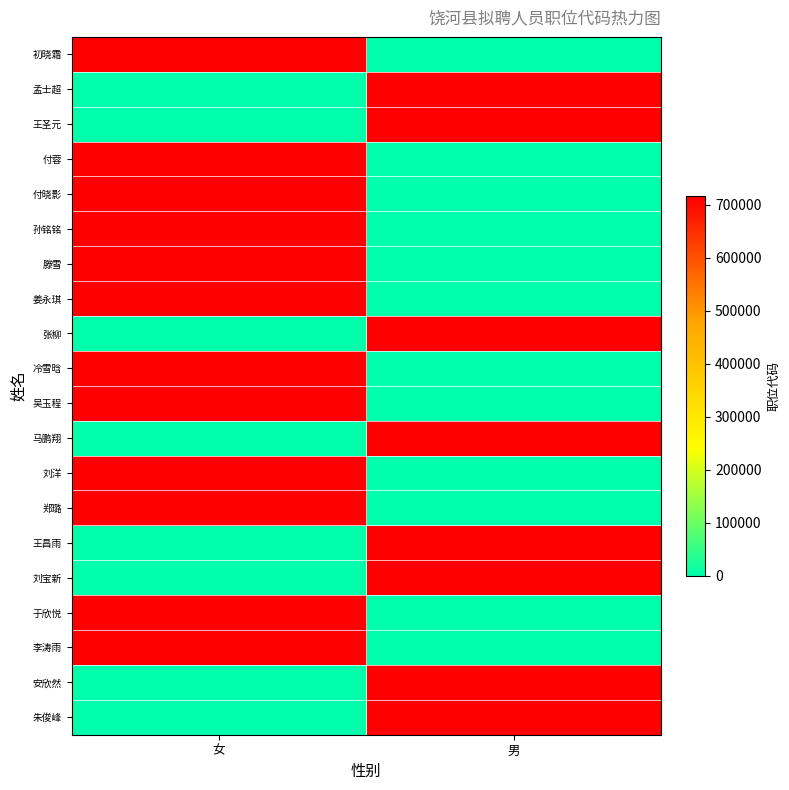

At which category does the chart reach its minimum across all series?

男